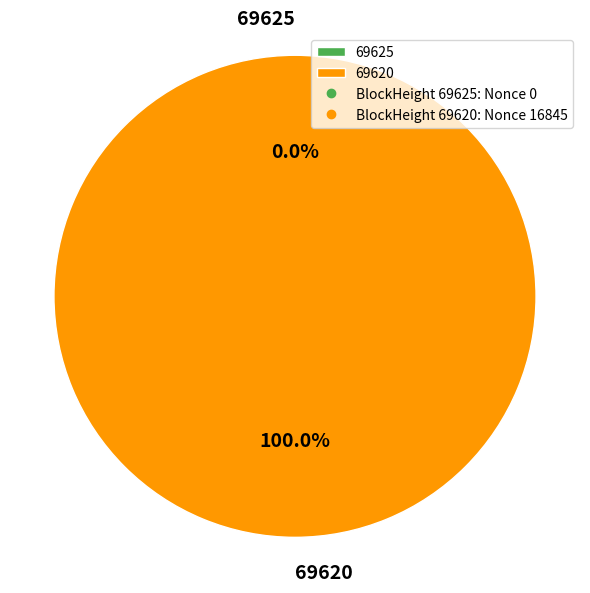

Does any single category account for the majority?

Yes